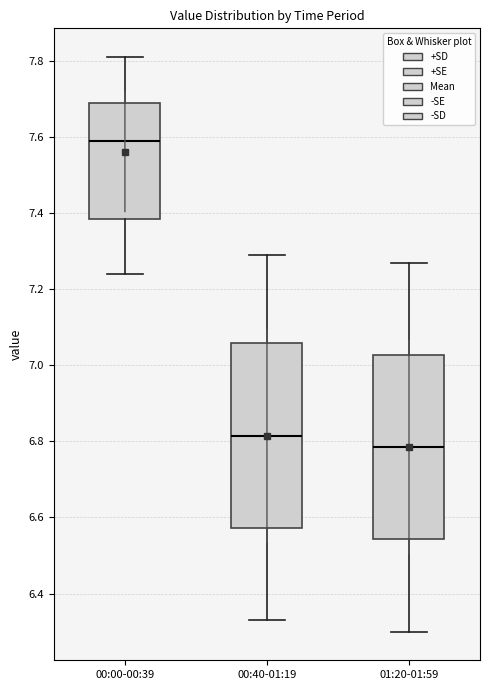

Reading left to right, transcribe this box plot: for each box, give where its median line is, the range the box spans, and where its two whiskers end, as read against the y-axis. The values are not printed on the chart, so give them approximately, as read against the axis.

00:00-00:39: median 7.60, box 7.38 to 7.70, whiskers 7.24 to 7.82
00:40-01:19: median 6.82, box 6.58 to 7.06, whiskers 6.34 to 7.30
01:20-01:59: median 6.78, box 6.54 to 7.02, whiskers 6.30 to 7.28